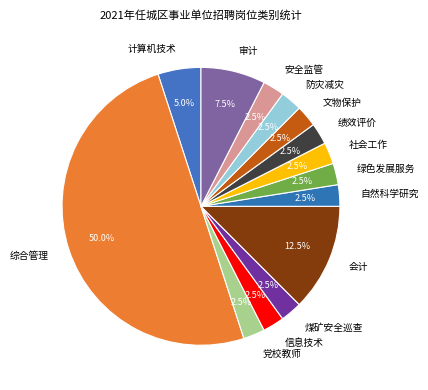

Which slice is the largest?

综合管理